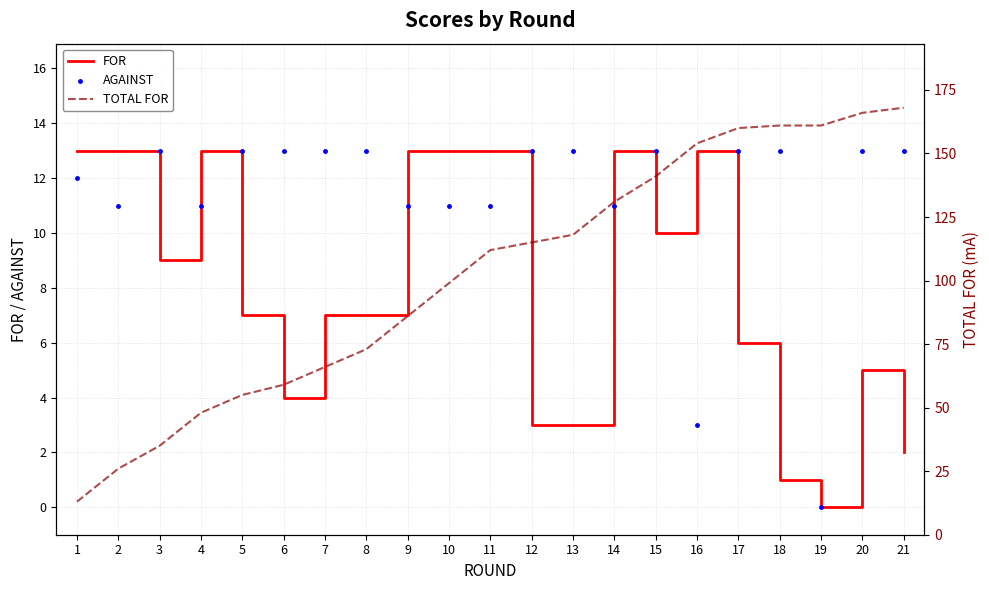

At how many categories does at least one series exceed 148?

6